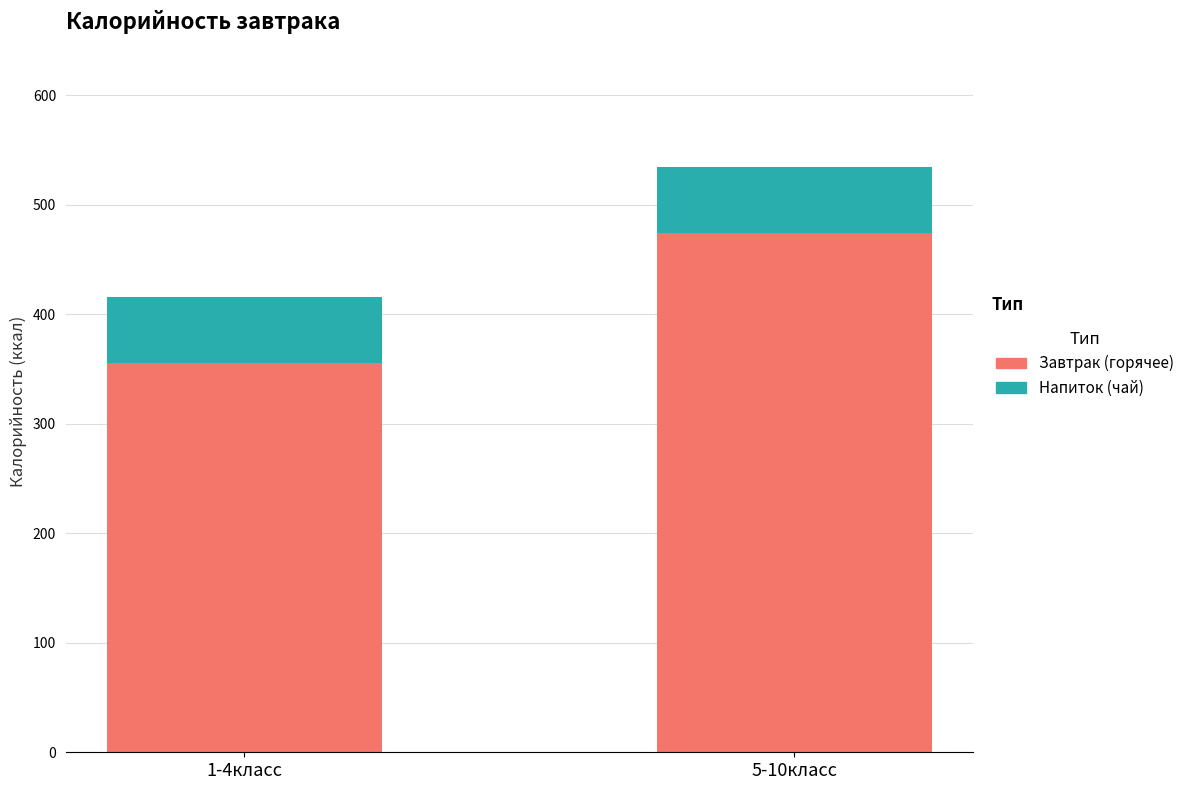

Where does the Завтрак (горячее) series first go above 474?

5-10класс